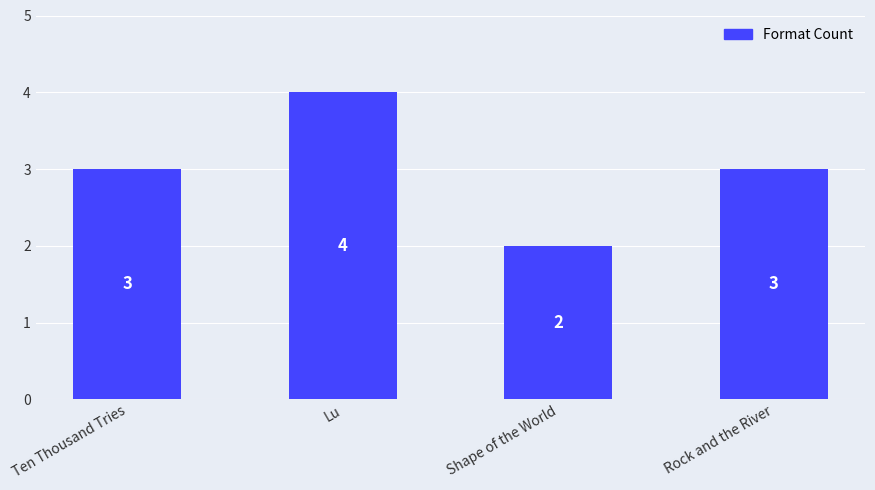

What is the average value?

3